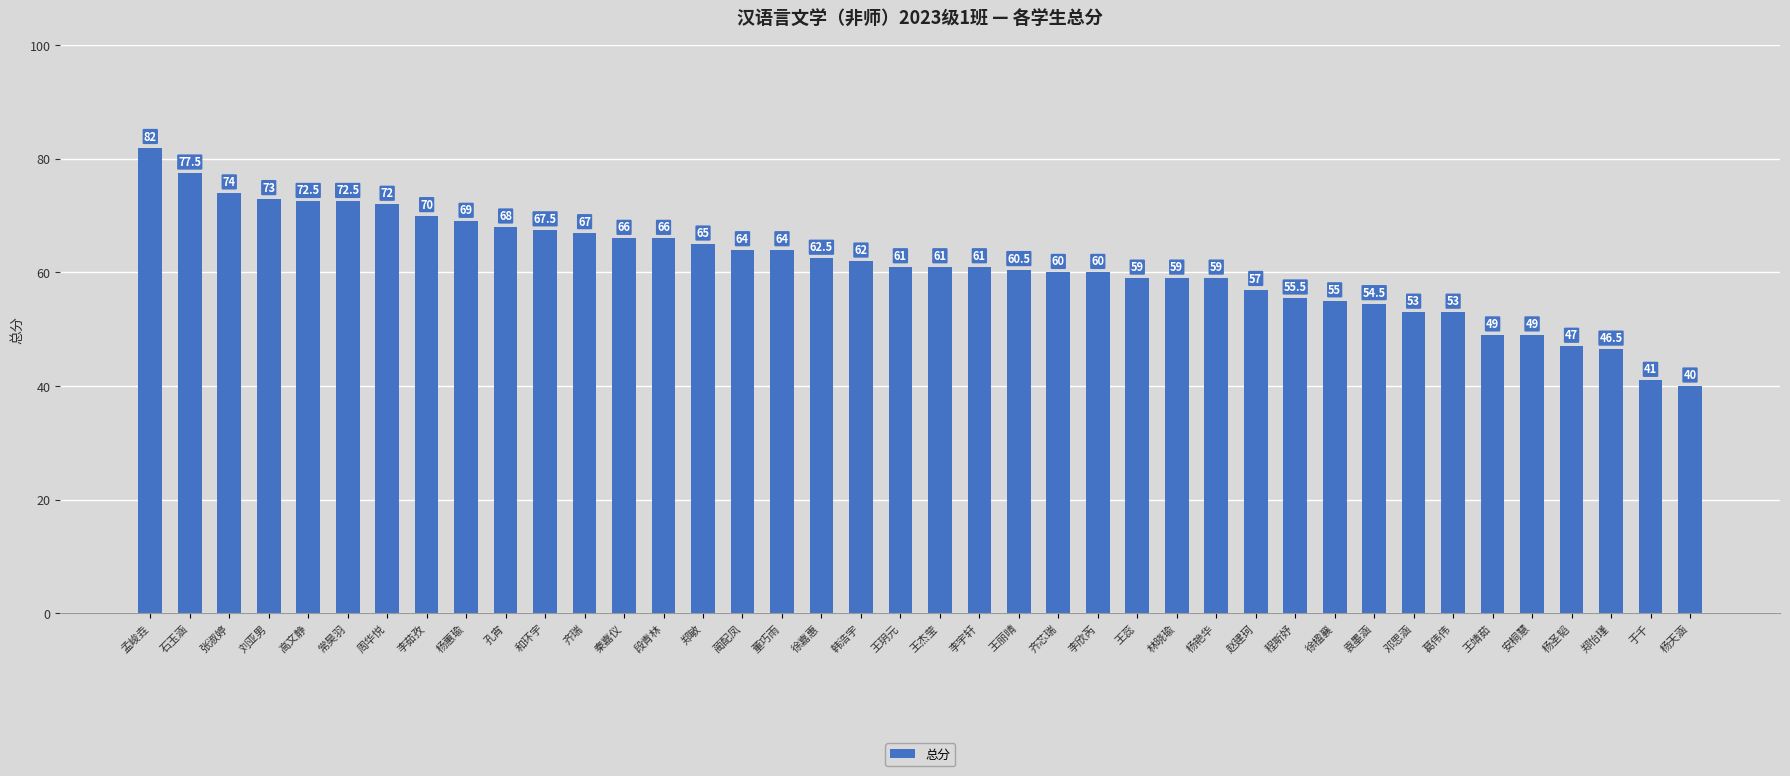

What is the label of the 5th bar from the right?

安桐慧